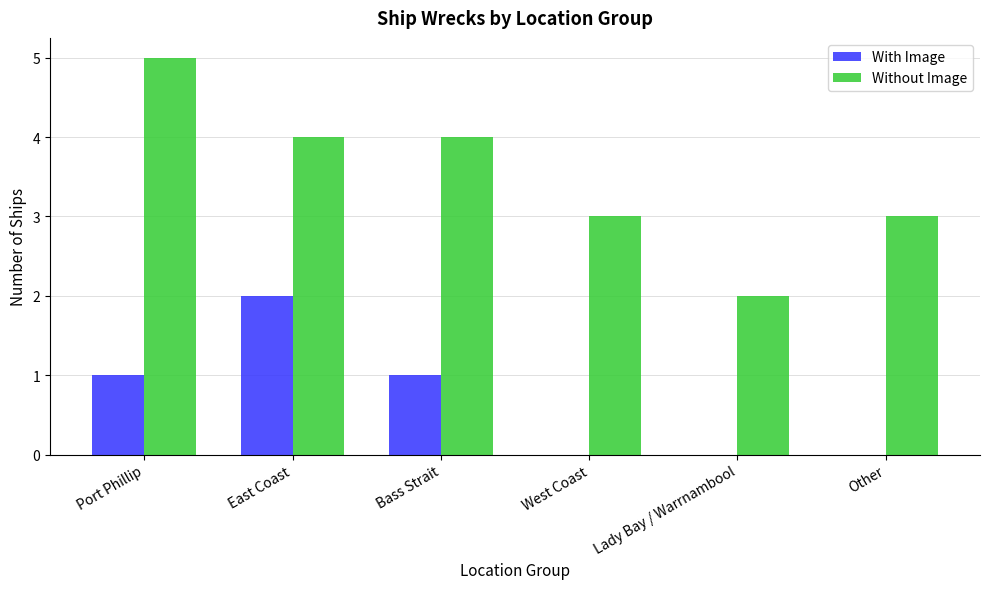

Reading left to right, extract all data points from this chart.

With Image: Port Phillip=1	East Coast=2	Bass Strait=1	West Coast=0	Lady Bay / Warrnambool=0	Other=0
Without Image: Port Phillip=5	East Coast=4	Bass Strait=4	West Coast=3	Lady Bay / Warrnambool=2	Other=3